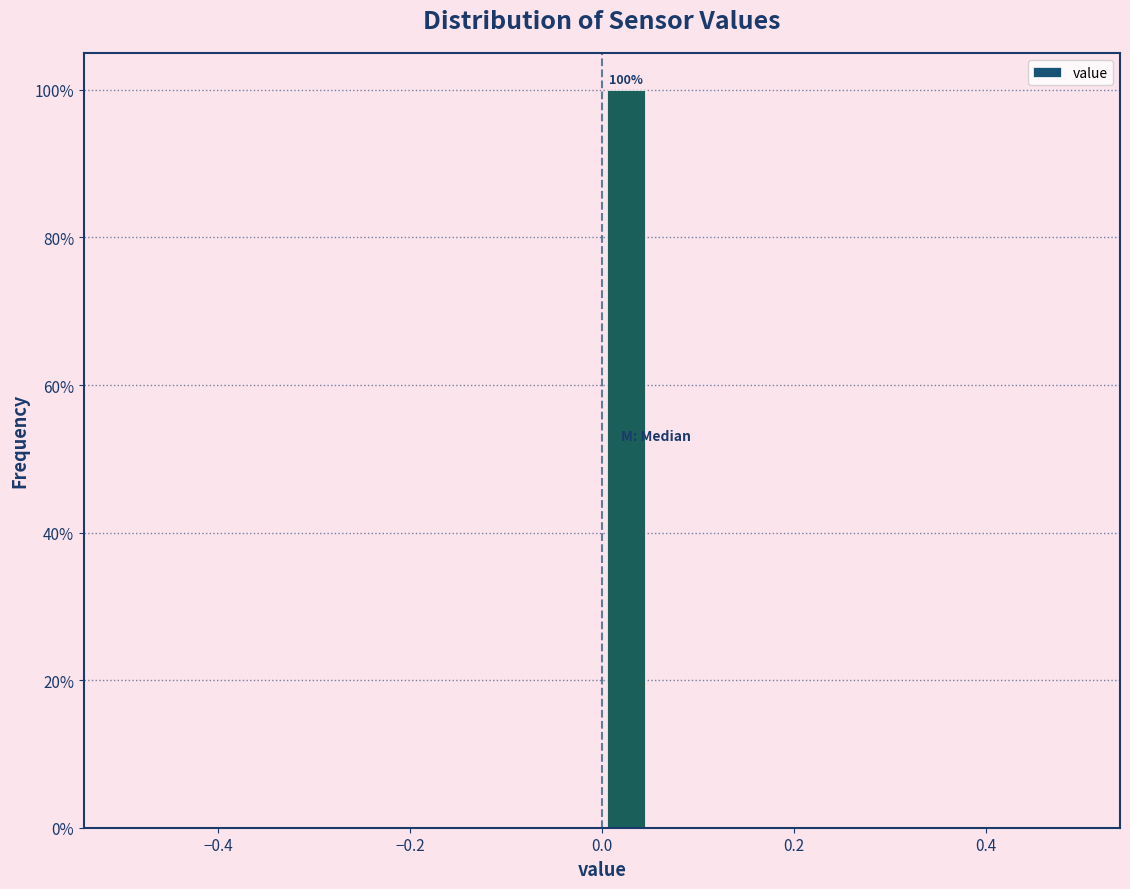

Read against the x-axis, roughly where is the centre of the tallest bar?

0.02